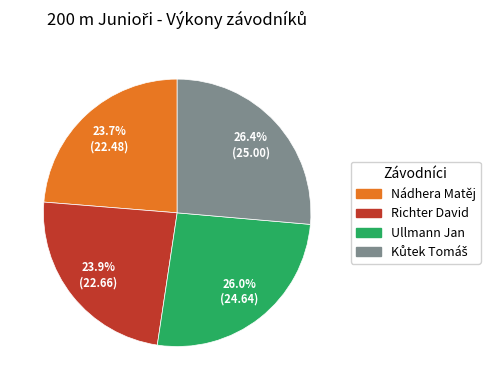

To the nearest percent, what portion does Nádhera Matěj represent?

24%